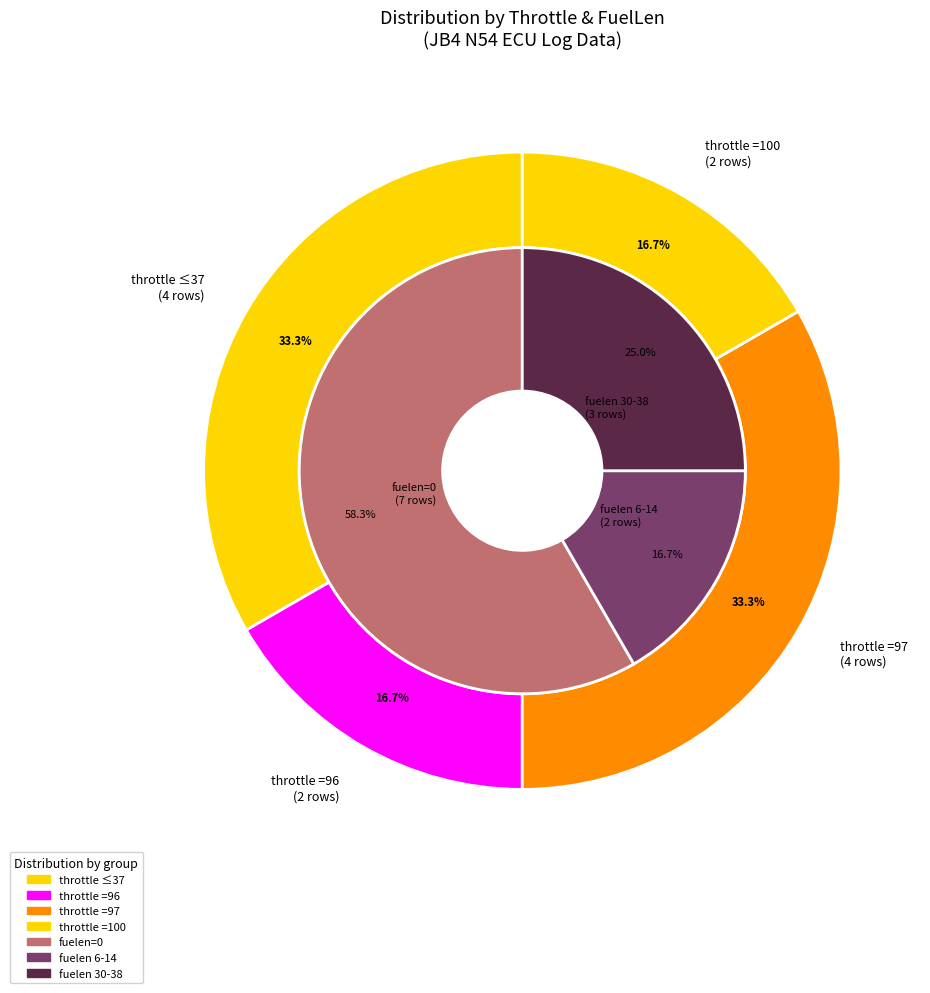

Is it true that rpm_0 is 1% of the pie?

False